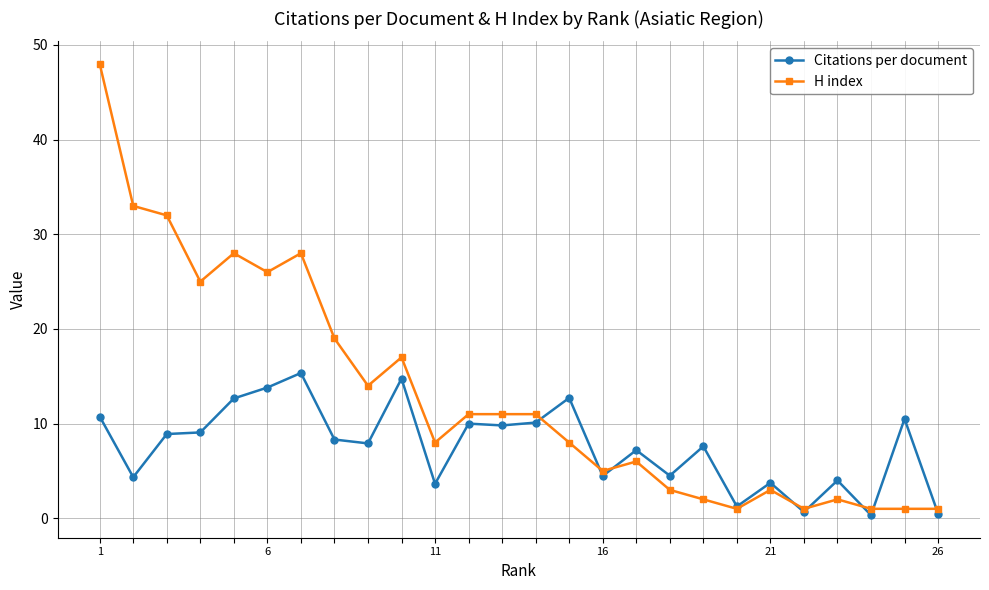

What is the value of the H index point at the 11th from the left?

8.0